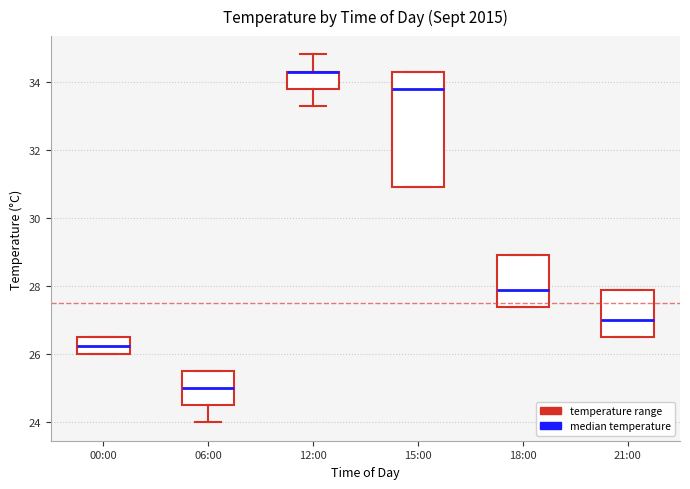

Reading left to right, read every box against the y-axis: the position of its median line, the range the box covers, and the ends of its whiskers. The values are not printed on the chart, so give them approximately, as read against the axis.

00:00: median 26.2, box 26.0 to 26.6, whiskers 26.0 to 26.6
06:00: median 25.0, box 24.6 to 25.6, whiskers 24.0 to 25.6
12:00: median 34.4 (drawn on the box's upper edge), box 33.8 to 34.4, whiskers 33.4 to 34.8
15:00: median 33.8, box 31.0 to 34.4, whiskers 31.0 to 34.4
18:00: median 28.0, box 27.4 to 29.0, whiskers 27.4 to 29.0
21:00: median 27.0, box 26.6 to 28.0, whiskers 26.6 to 28.0